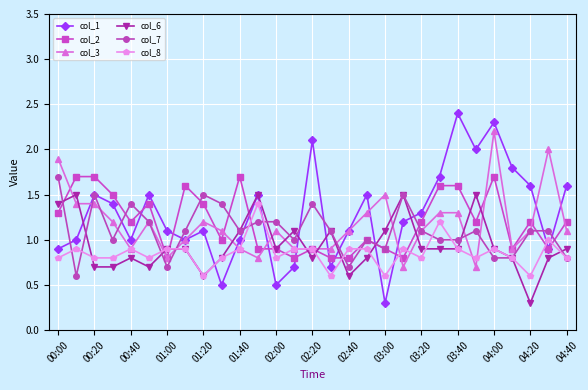

What is the sum of all col_7 values?

32.0